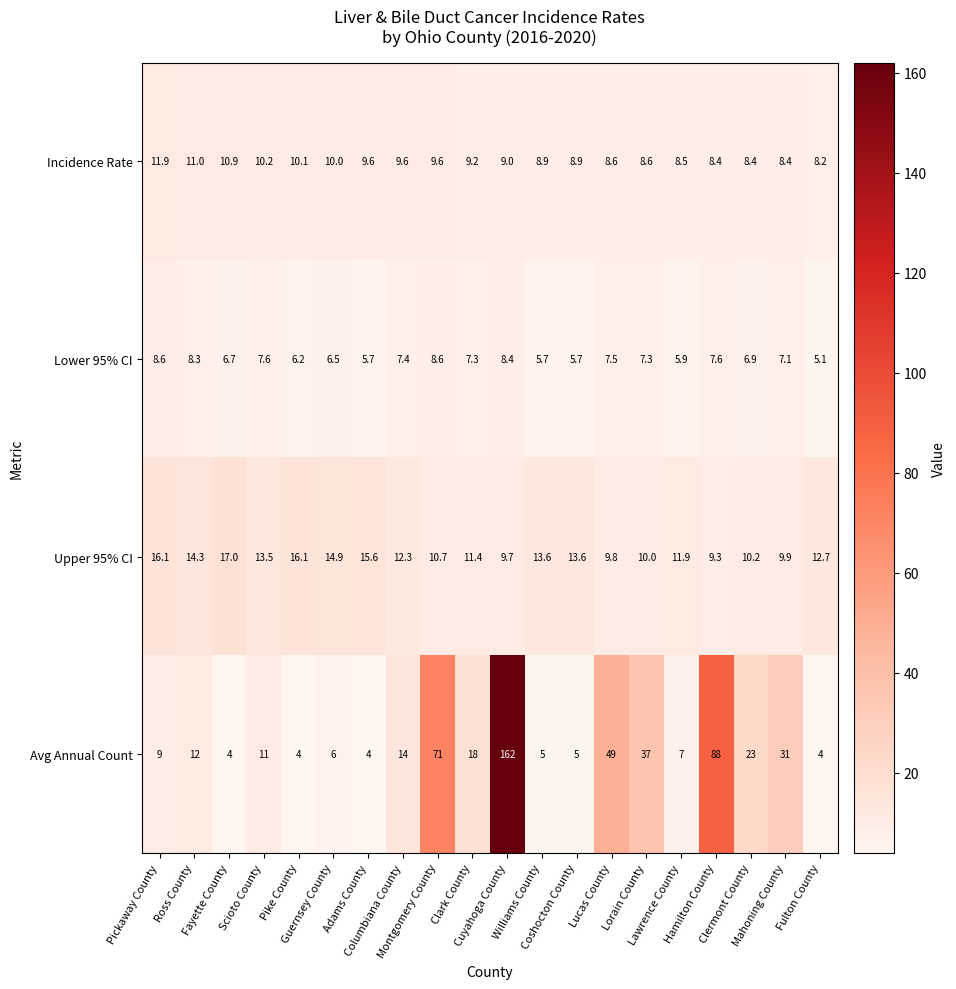

What is the average value of the Avg Annual Count series?

28.2